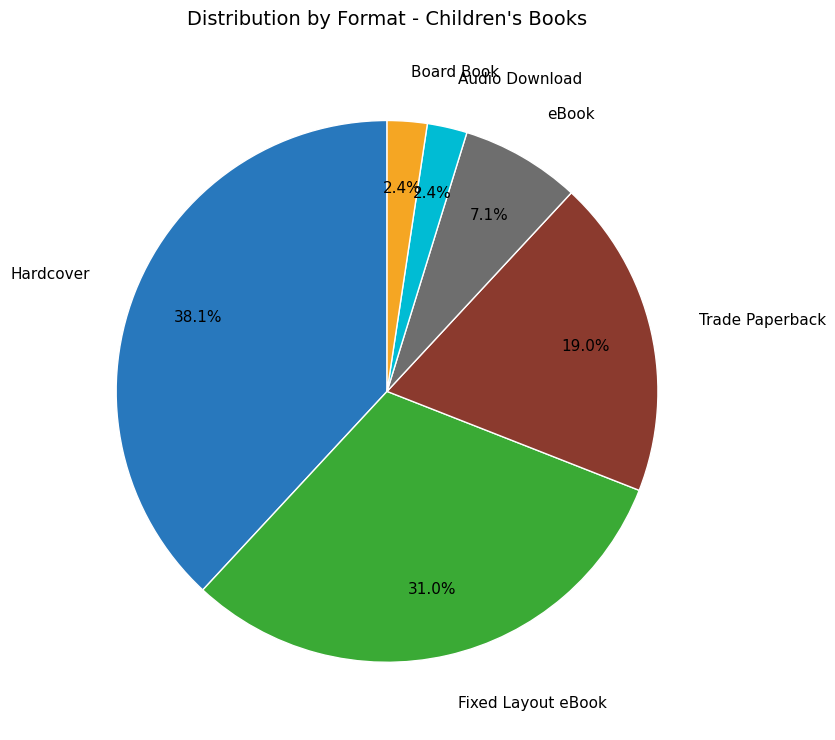

How many segments does this pie chart have?

6